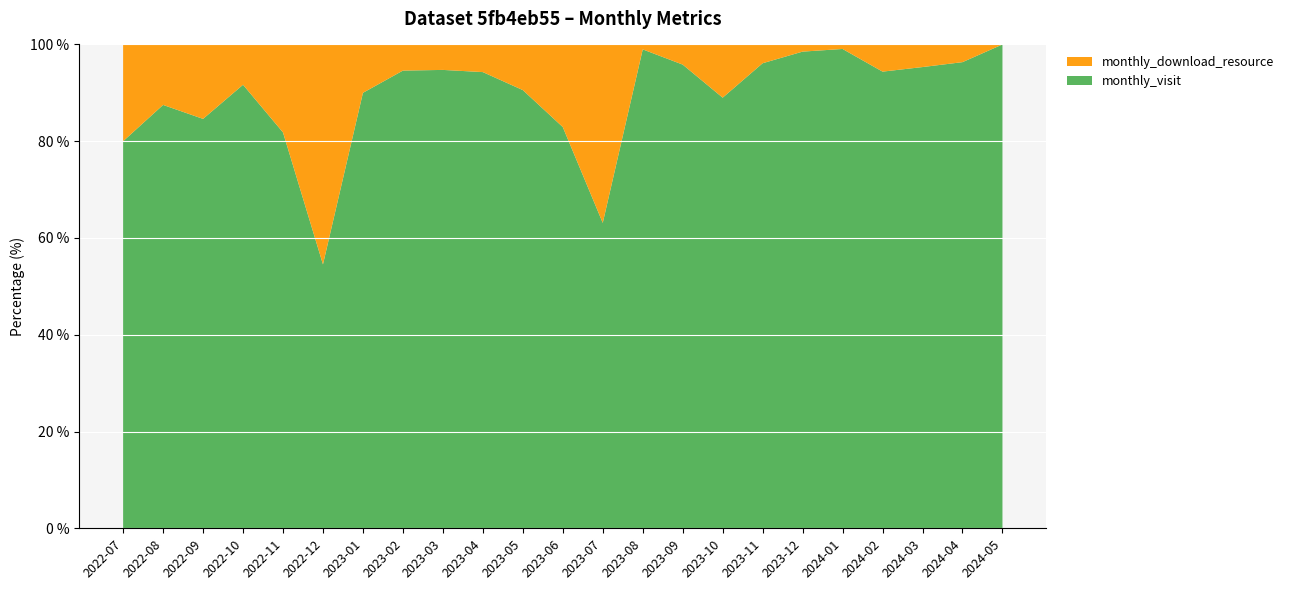

Reading left to right, what are all the values shown in this chart?

monthly_visit: 2022-07=4	2022-08=7	2022-09=11	2022-10=11	2022-11=18	2022-12=6	2023-01=9	2023-02=105	2023-03=90	2023-04=99	2023-05=96	2023-06=68	2023-07=89	2023-08=97	2023-09=115	2023-10=89	2023-11=99	2023-12=133	2024-01=106	2024-02=84	2024-03=102	2024-04=79	2024-05=2
monthly_download_resource: 2022-07=1	2022-08=1	2022-09=2	2022-10=1	2022-11=4	2022-12=5	2023-01=1	2023-02=6	2023-03=5	2023-04=6	2023-05=10	2023-06=14	2023-07=52	2023-08=1	2023-09=5	2023-10=11	2023-11=4	2023-12=2	2024-01=1	2024-02=5	2024-03=5	2024-04=3	2024-05=0